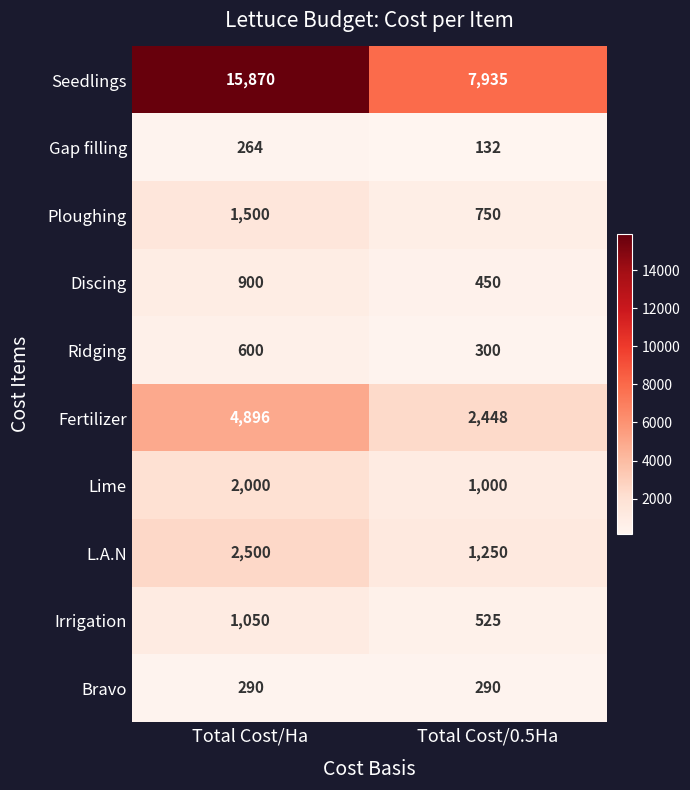

True or false: Irrigation has a value of 1050 at Total Cost/Ha.

True